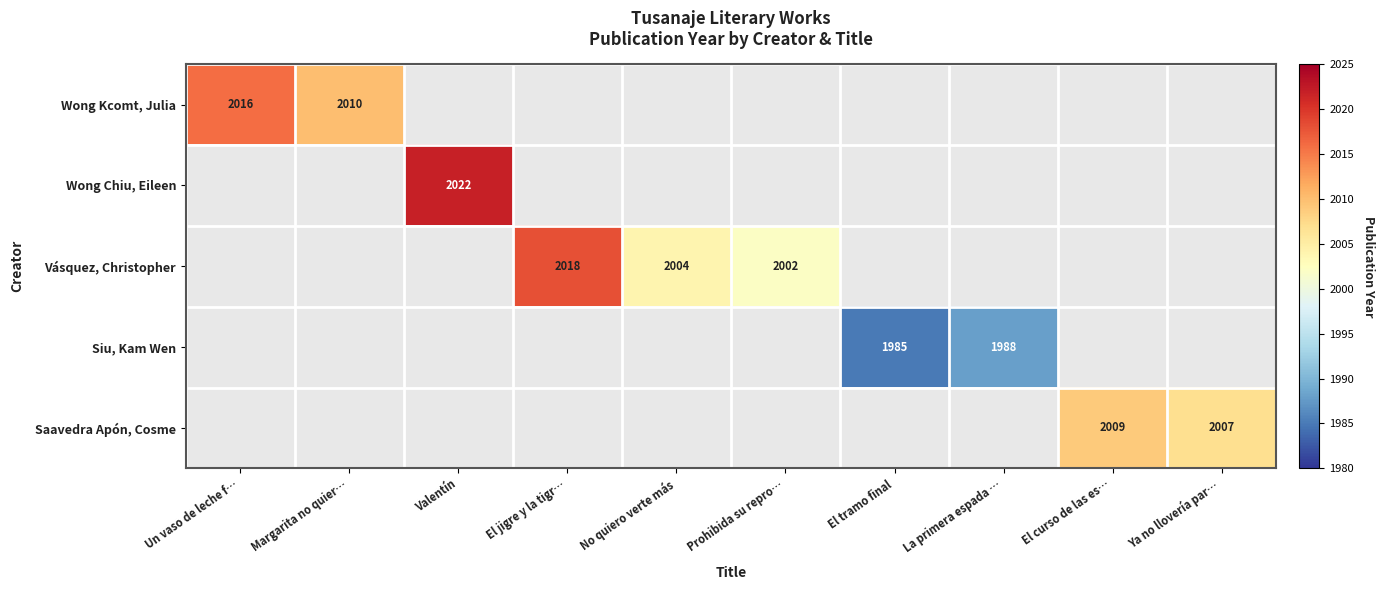

True or false: Vásquez, Christopher has a value of 3243 at El jigre y la tigr….

False